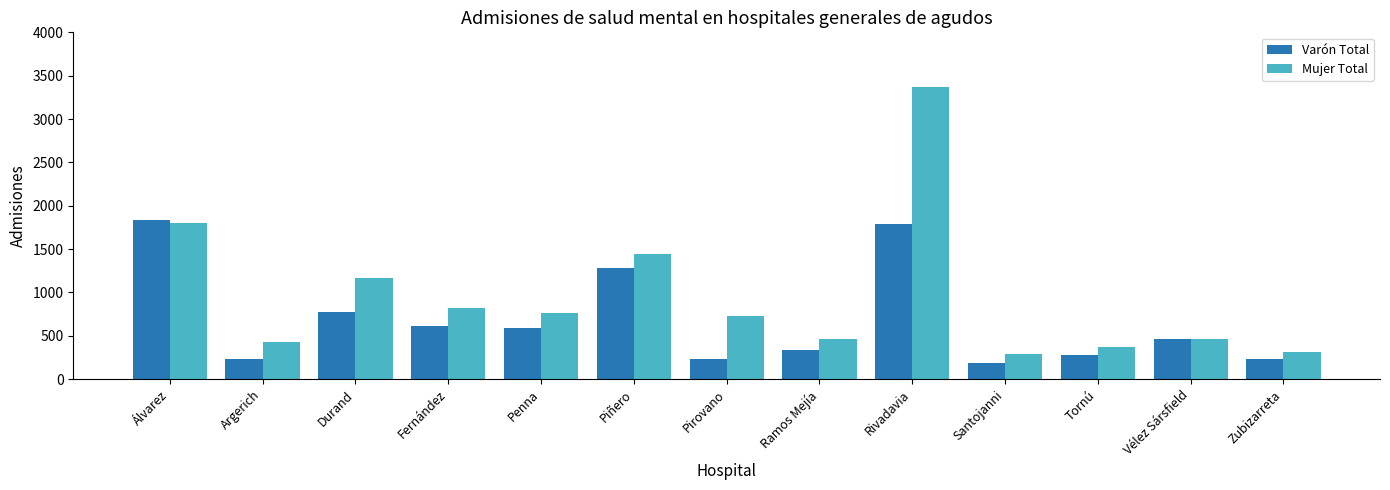

Does the chart contain stacked bars?

No